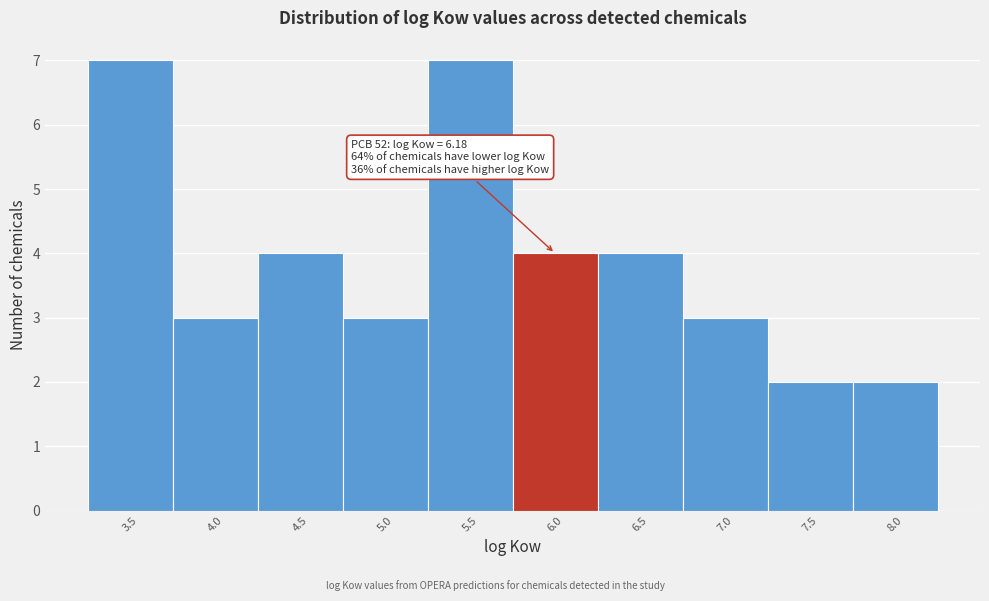

Reading left to right, list all the values displayed in this chart.

7	3	4	3	7	4	4	3	2	2